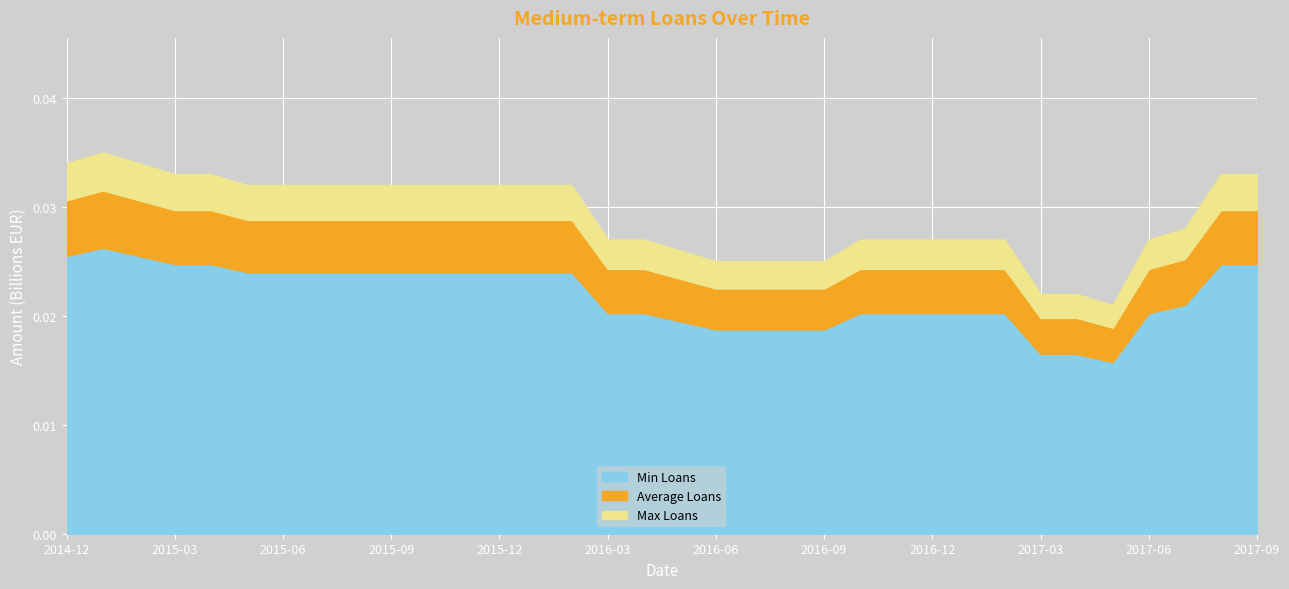

How many series are shown in this chart?

1